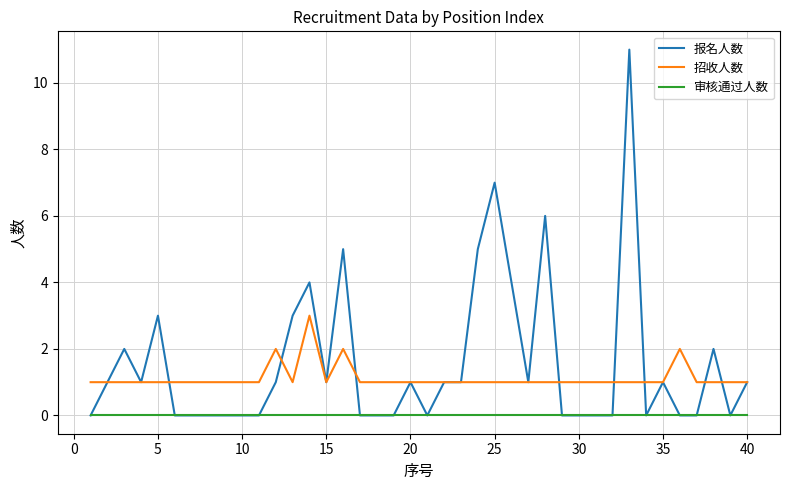

List the series in order of their overall mean, highest first.

报名人数, 招收人数, 审核通过人数